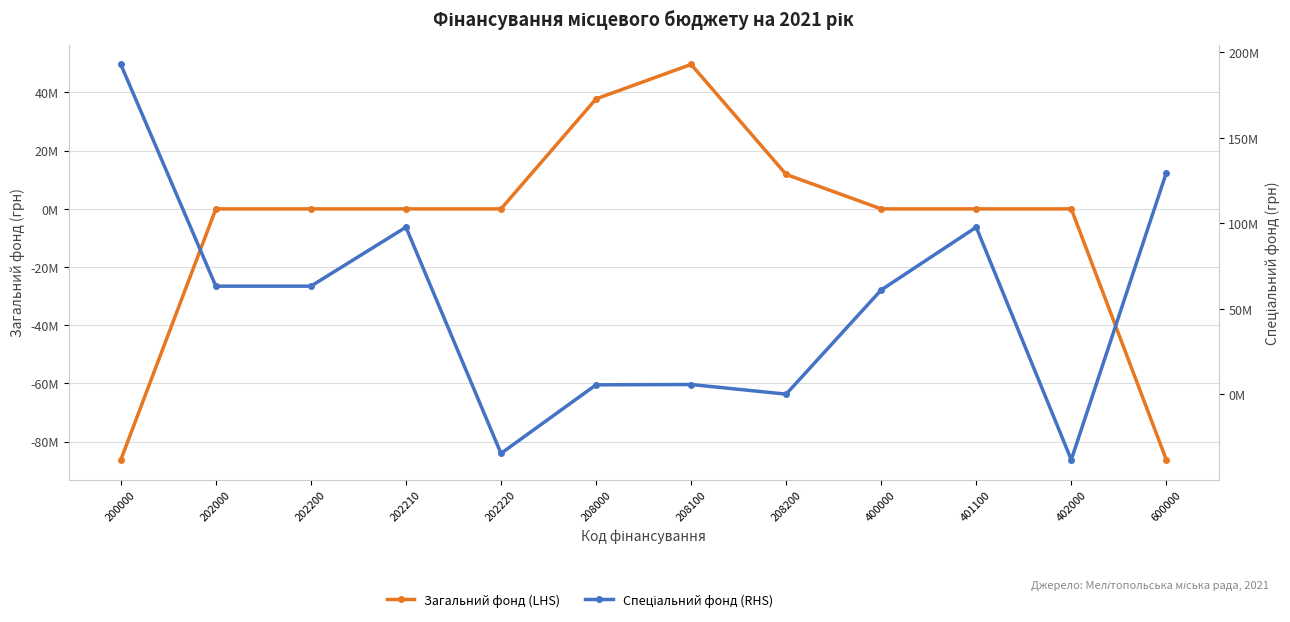

Which has a higher value, 208000 or 202220?

208000